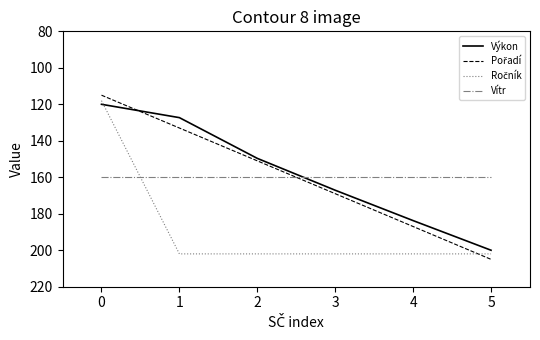

Is it true that Výkon equals 75.3 at 3?

False